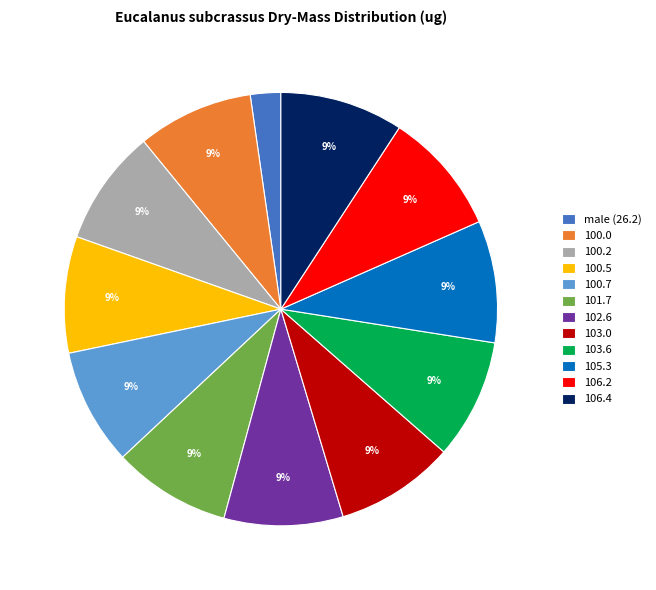

The 103.6 slice represents 9% of the pie. True or false?

True